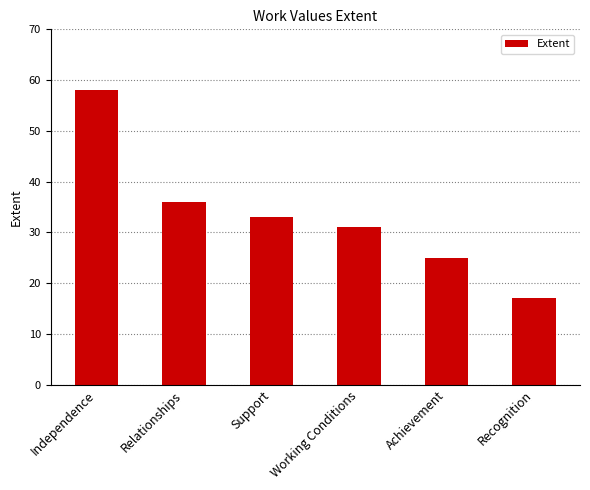

What value does the data have at Support?

33